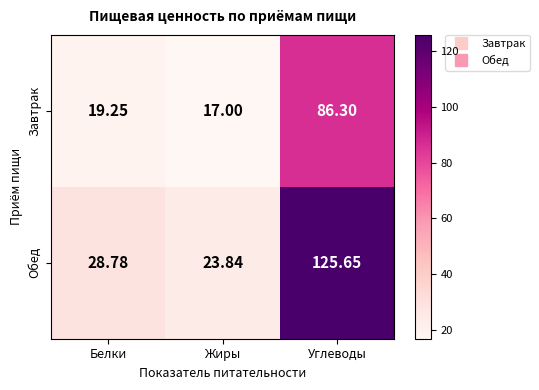

What is the greatest value displayed?

125.7